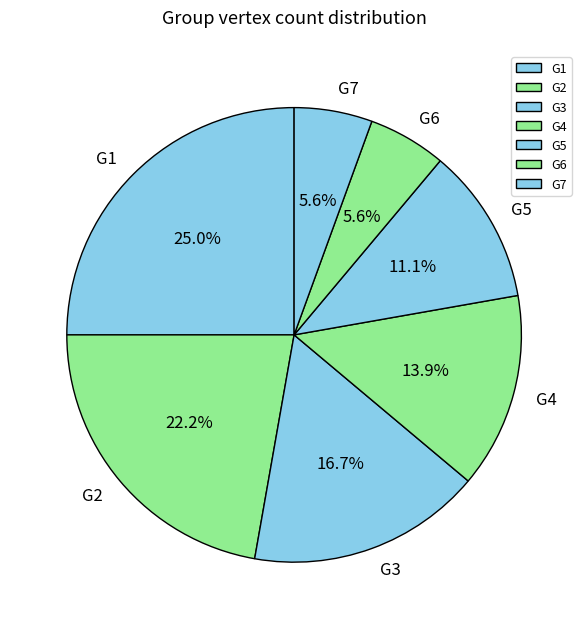

Do G2 and G1 together represent more than half of the pie?

No